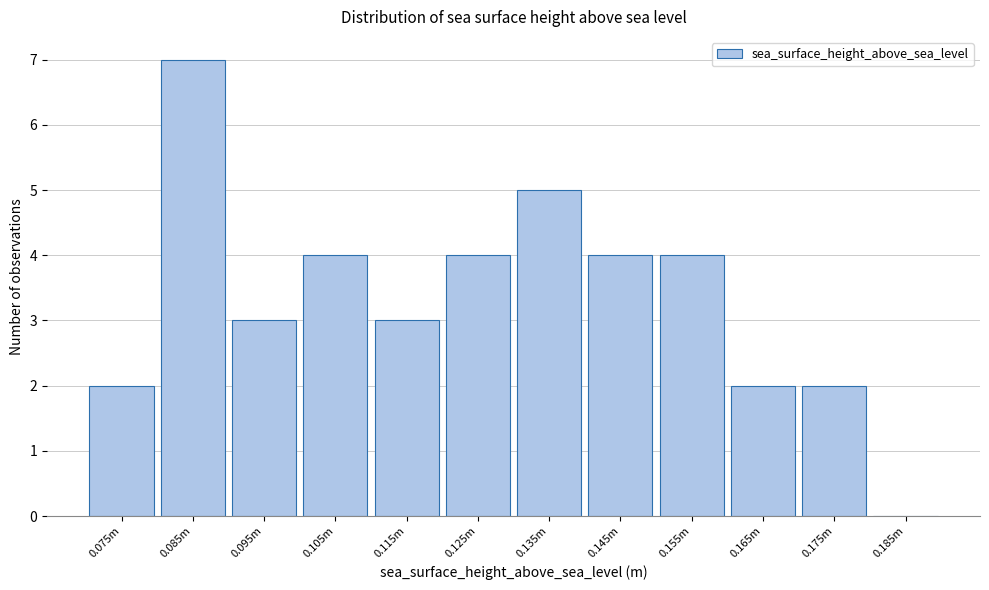

Reading left to right, list all the values displayed in this chart.

0.075m=2	0.085m=7	0.095m=3	0.105m=4	0.115m=3	0.125m=4	0.135m=5	0.145m=4	0.155m=4	0.165m=2	0.175m=2	0.185m=0